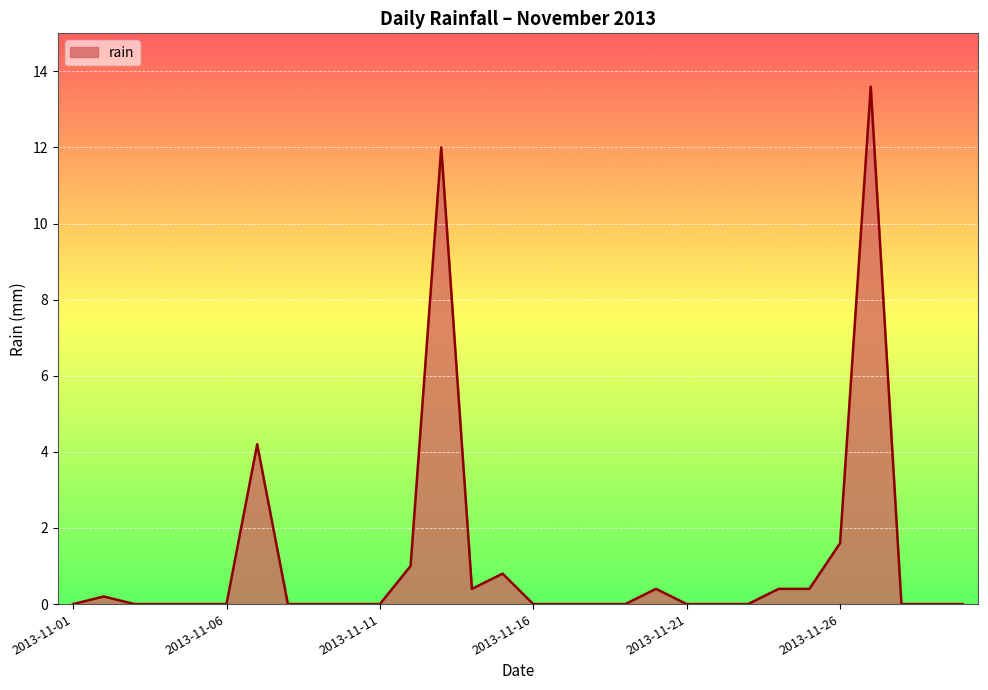

Does the chart display data point markers on the line(s)?

No